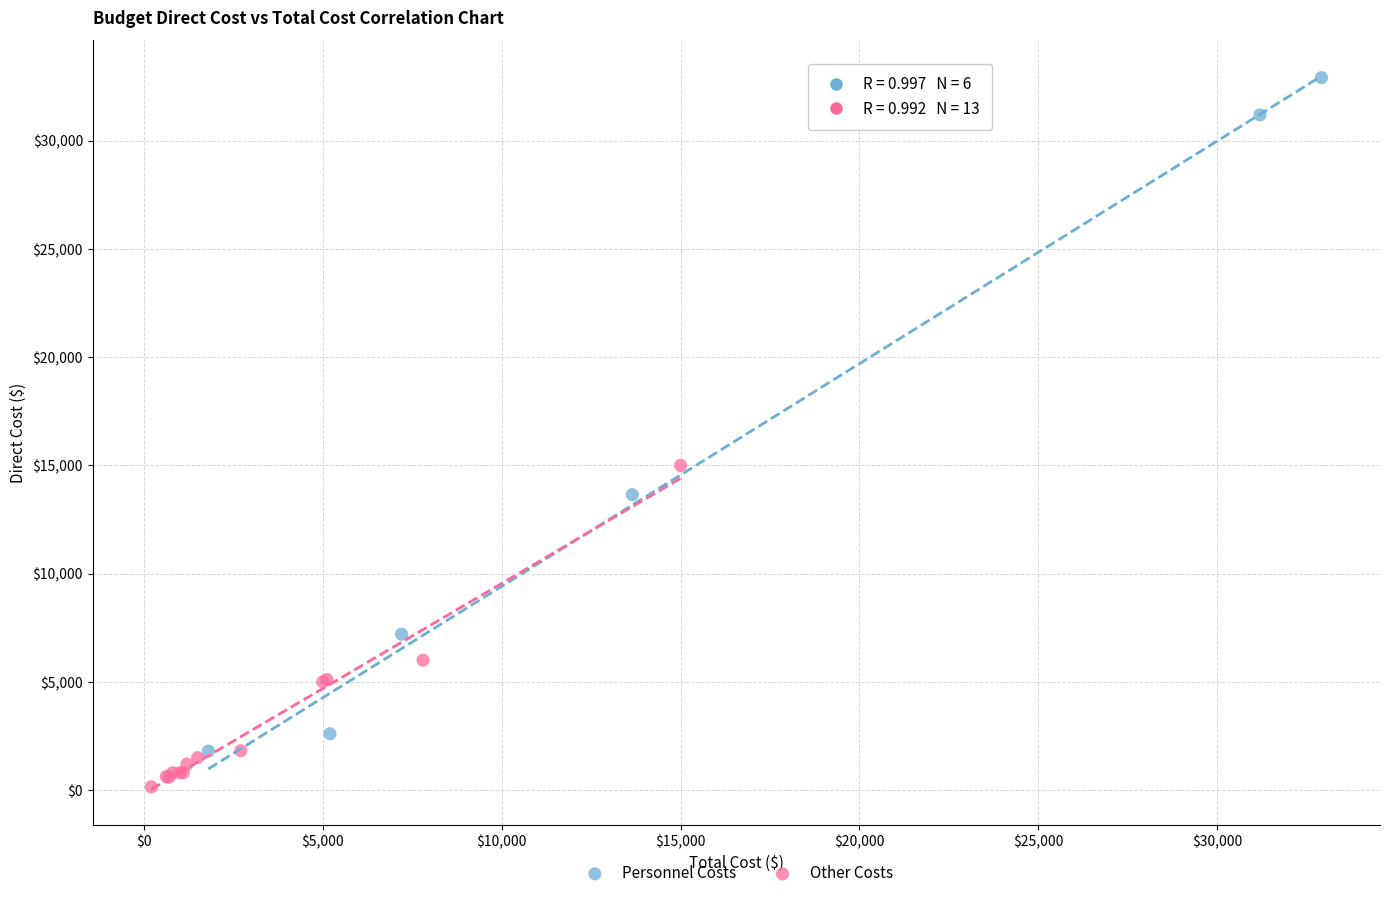

What are all the series names shown in the legend?

Personnel Costs, Other Costs